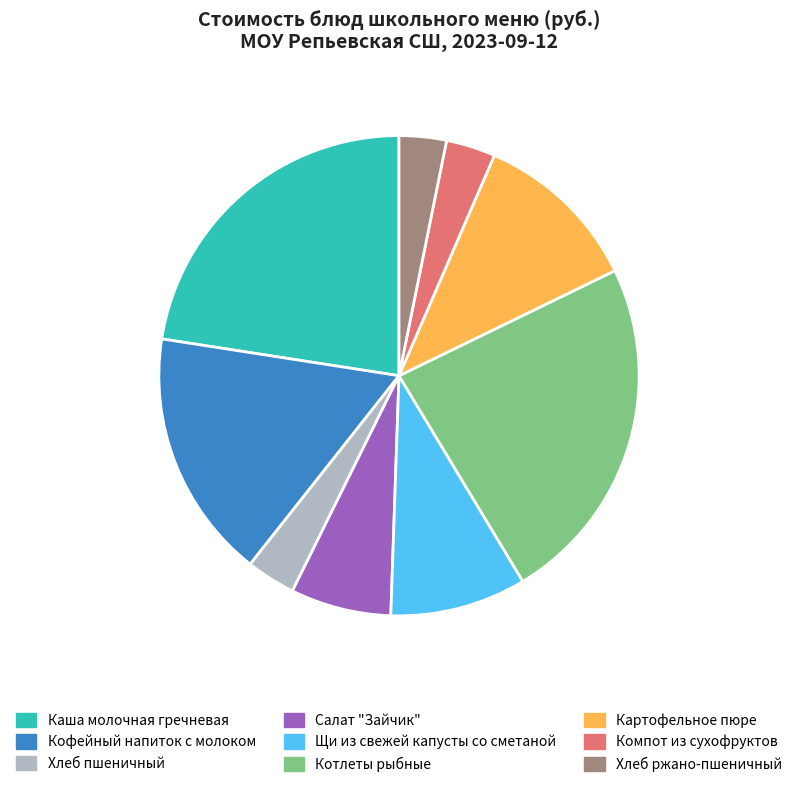

Between Котлеты рыбные and Кофейный напиток с молоком, which is larger?

Котлеты рыбные